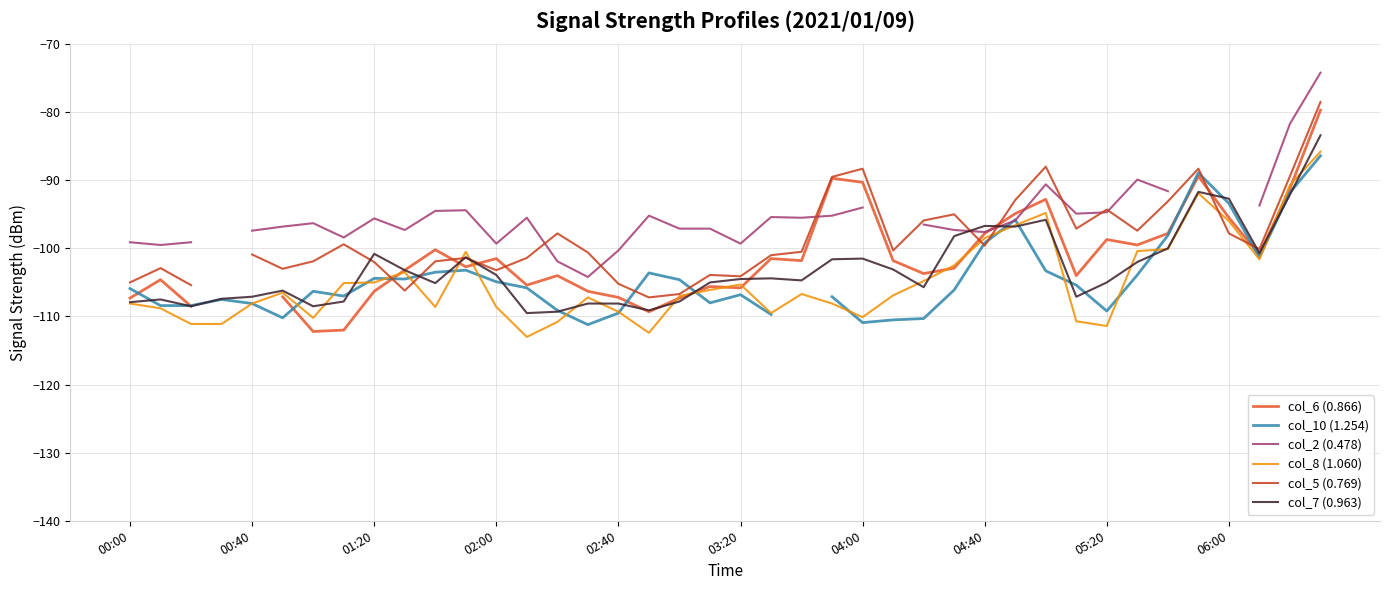

At which category is the sum across all series the highest?

39